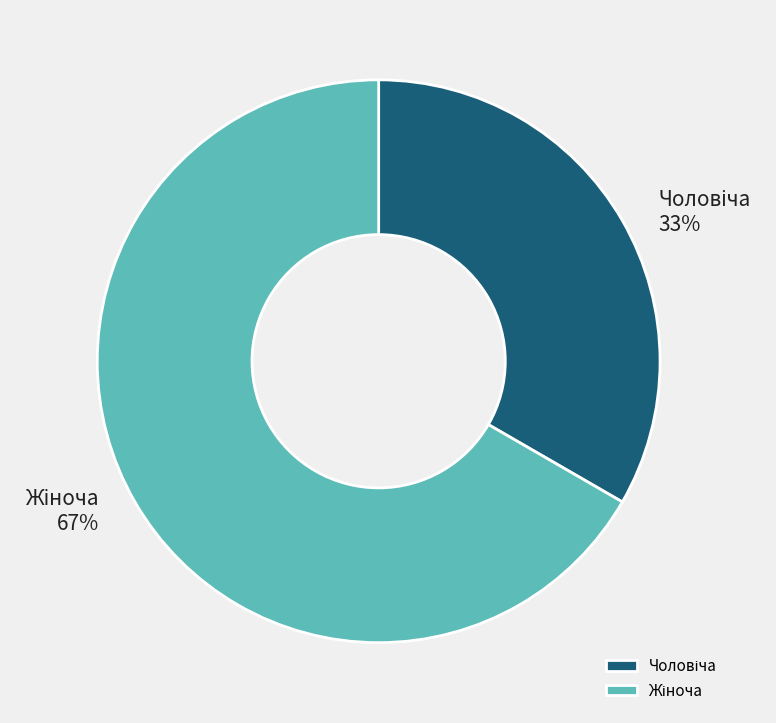

Does any single category account for the majority?

Yes